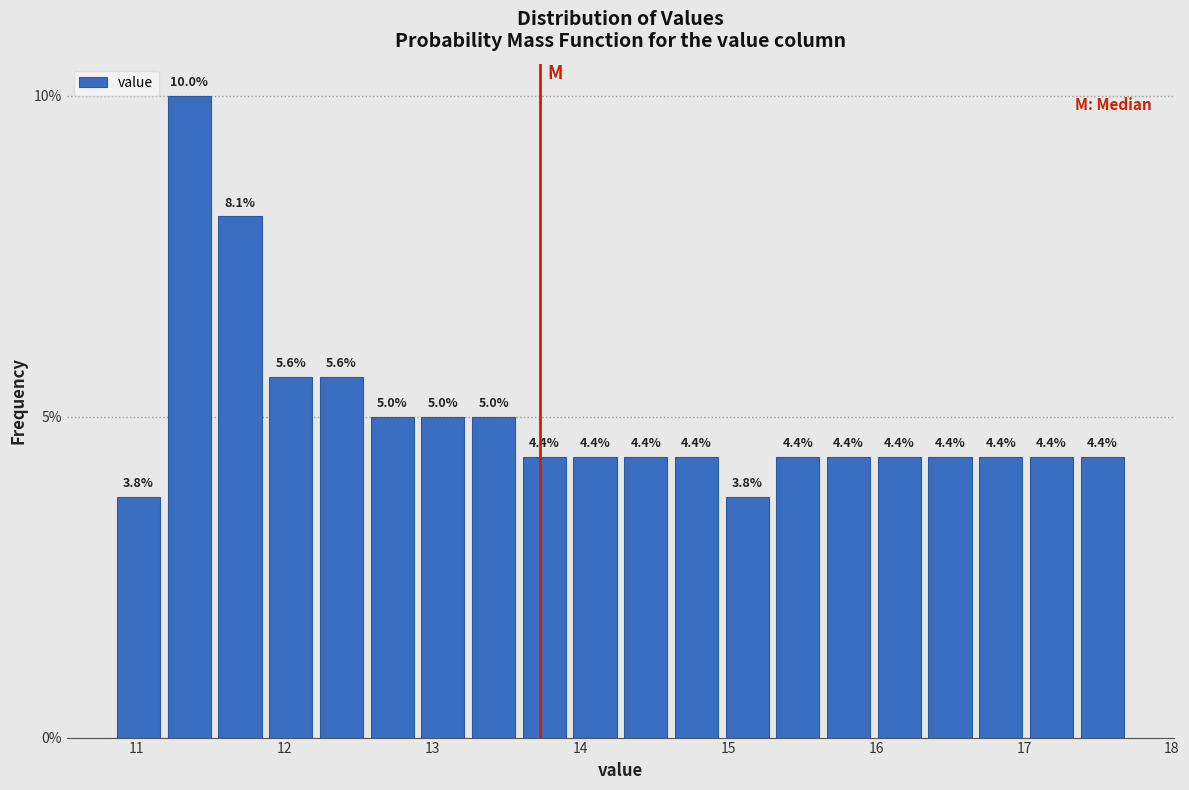

Read against the x-axis, roughly where is the centre of the tallest bar?

11.4